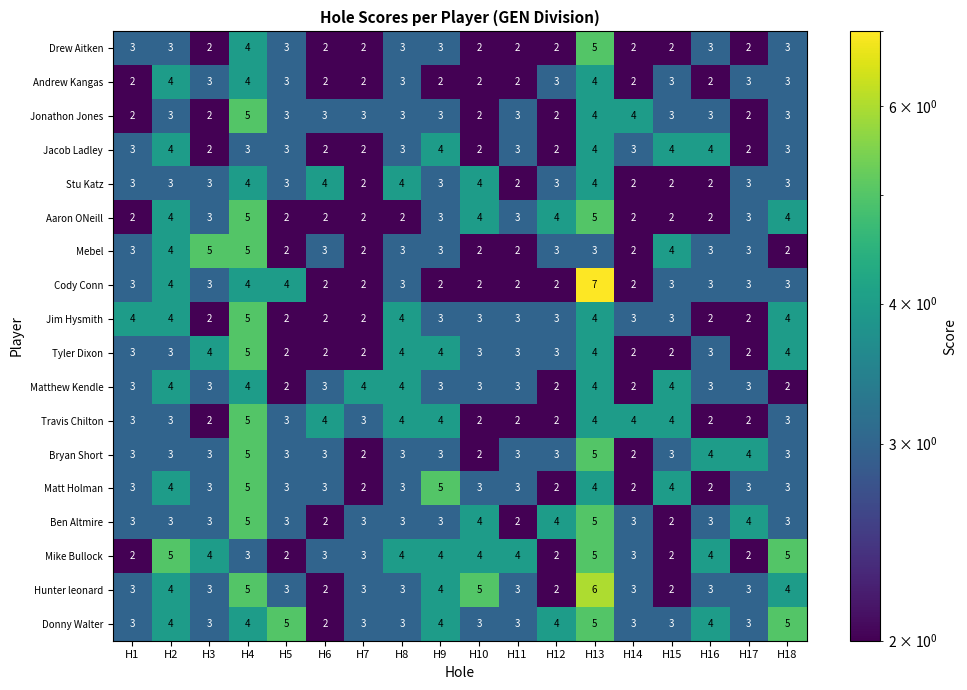

The Bryan Short series shows 3 at H6. True or false?

True